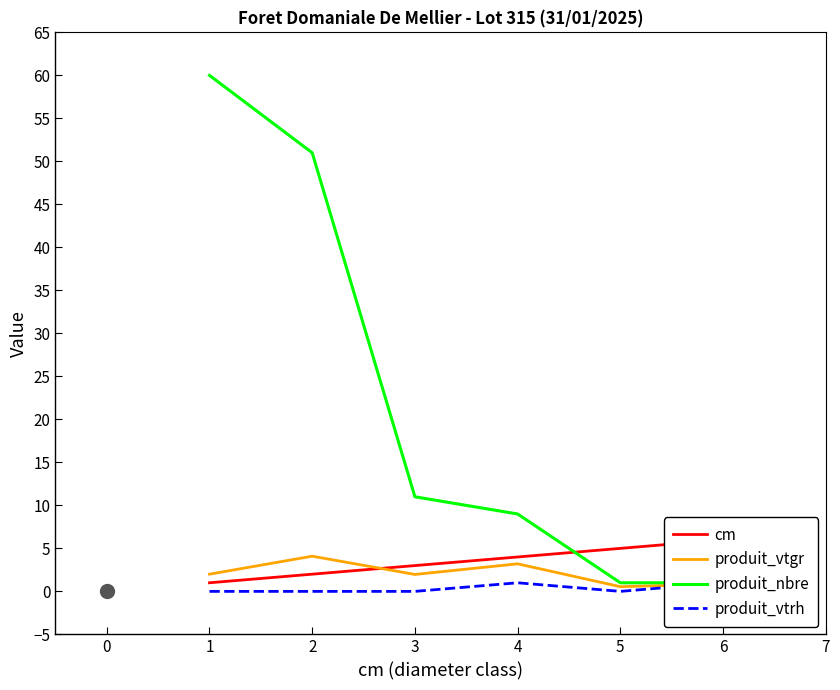

Is it true that produit_vtgr equals 3.2 at 4?

True